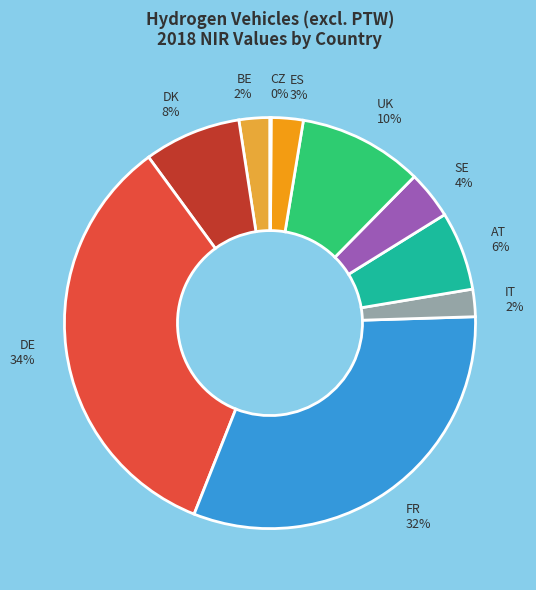

Combined, do BE and SE account for over 50%?

No